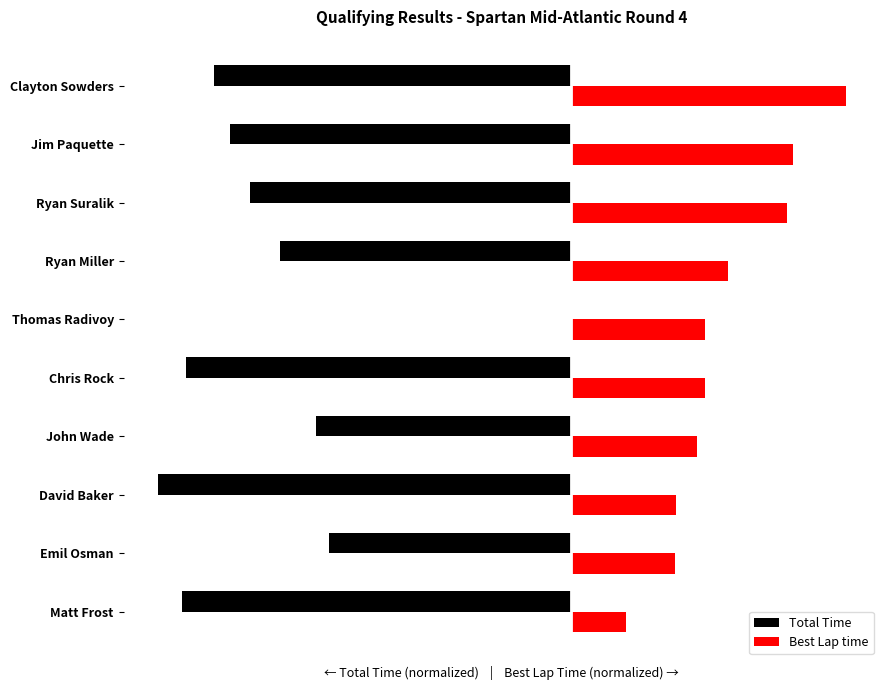

What is the sum of the Total Time values at Matt Frost and Thomas Radivoy?

-141.1